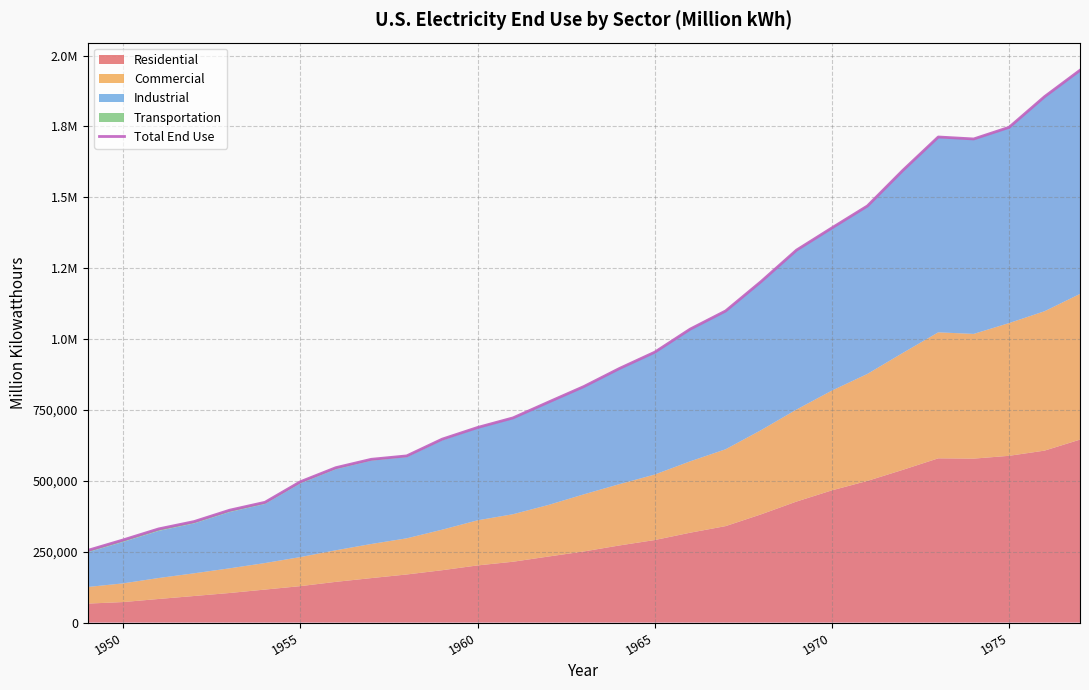

What value does the data have at 1975?

1747090.6